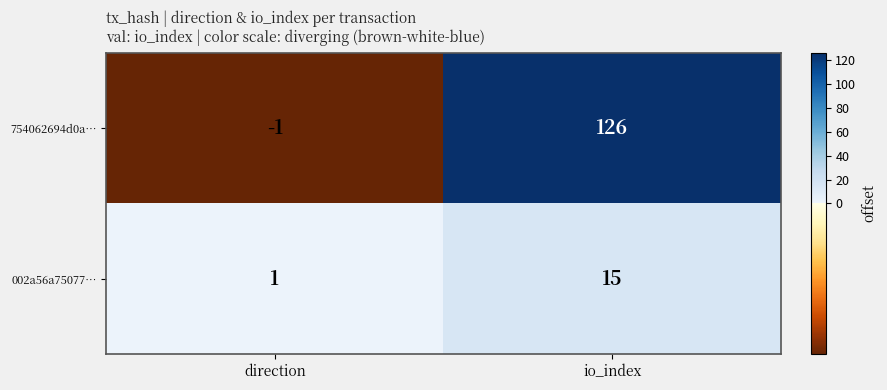

Rank the series by their maximum value, from highest to lowest.

754062694d0a…, 002a56a75077…